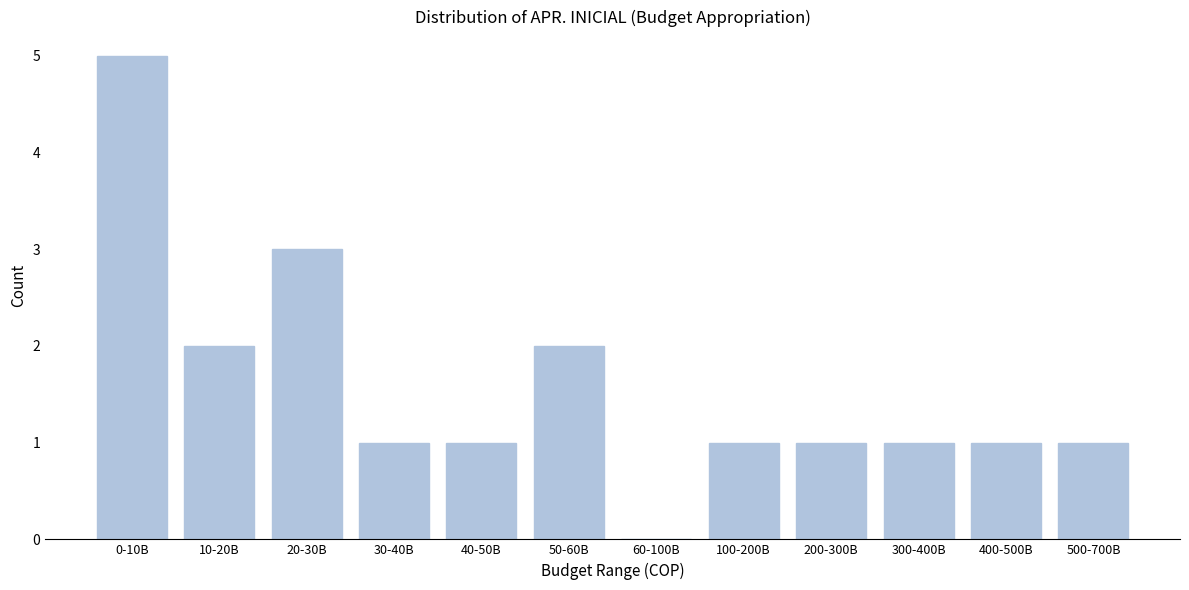

Reading left to right, what are all the values shown in this chart?

0-10B=5	10-20B=2	20-30B=3	30-40B=1	40-50B=1	50-60B=2	60-100B=0	100-200B=1	200-300B=1	300-400B=1	400-500B=1	500-700B=1